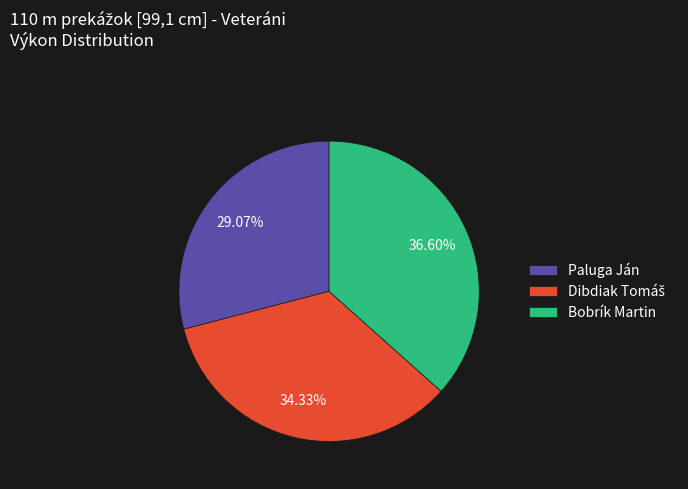

How many segments does this pie chart have?

3